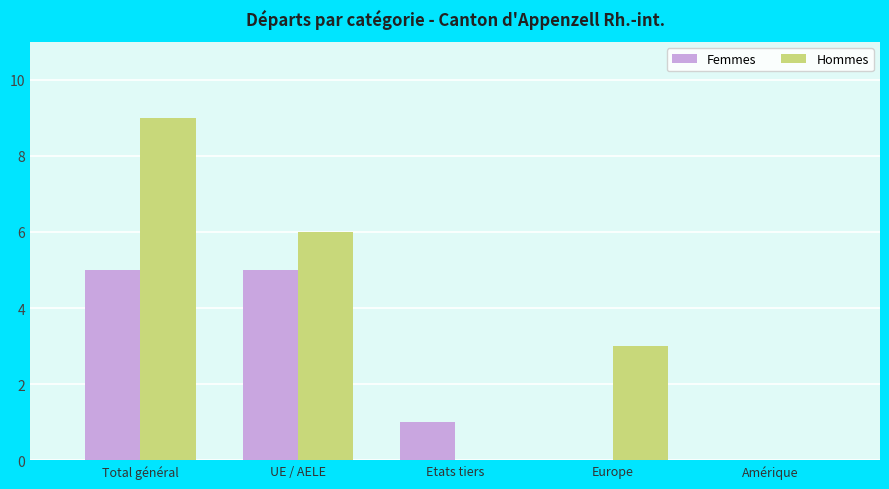

True or false: Femmes has a value of 0 at Amérique.

True